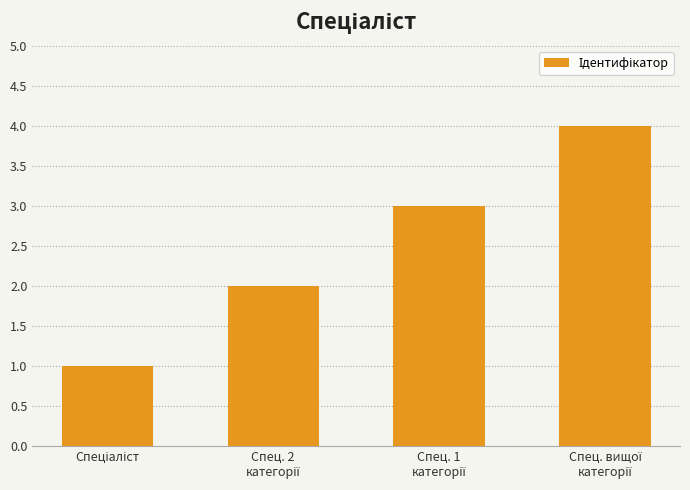

What is the maximum value shown in the chart?

4